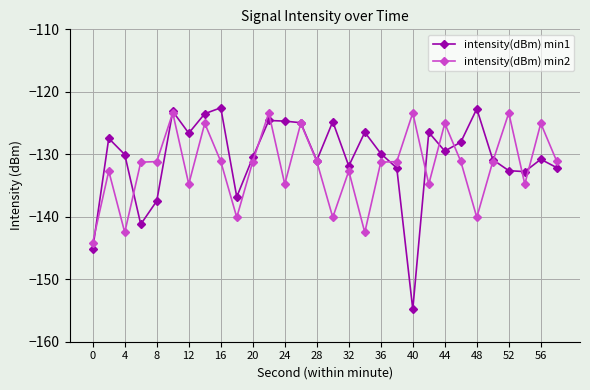

What is the value of the intensity(dBm) min1 point at the 10th from the left?

-136.8